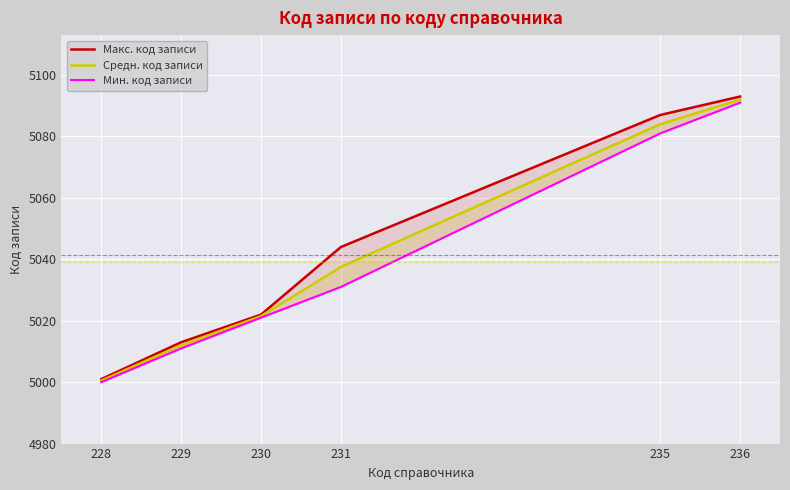

Which series has the largest range (max minus min)?

Макс. код записи